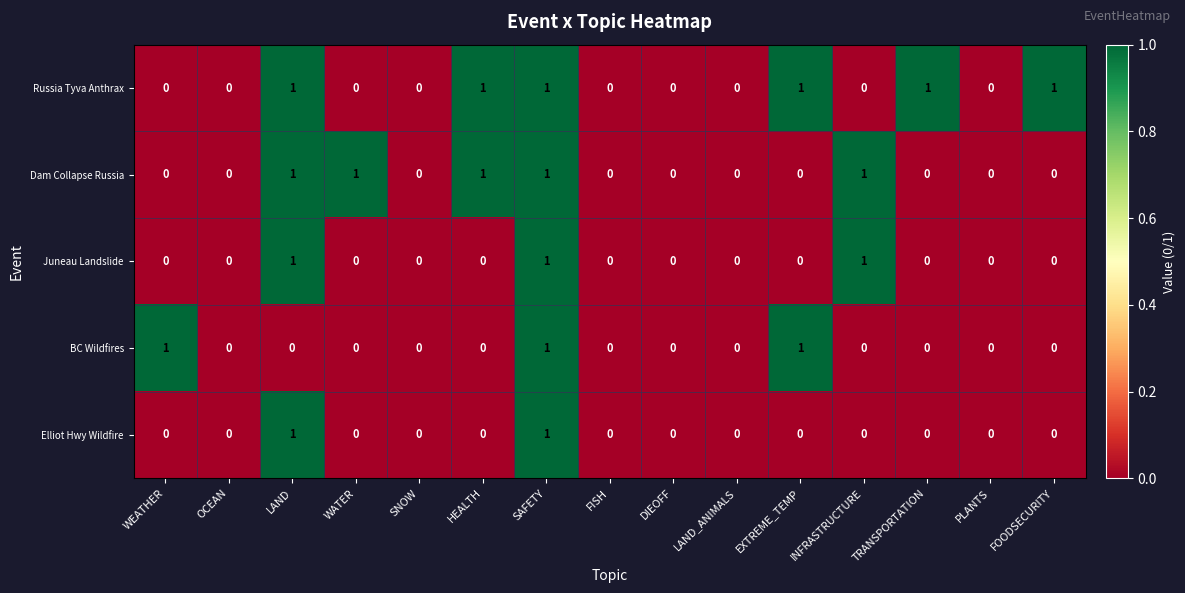

The value of Russia Tyva Anthrax at SAFETY is 1. True or false?

True